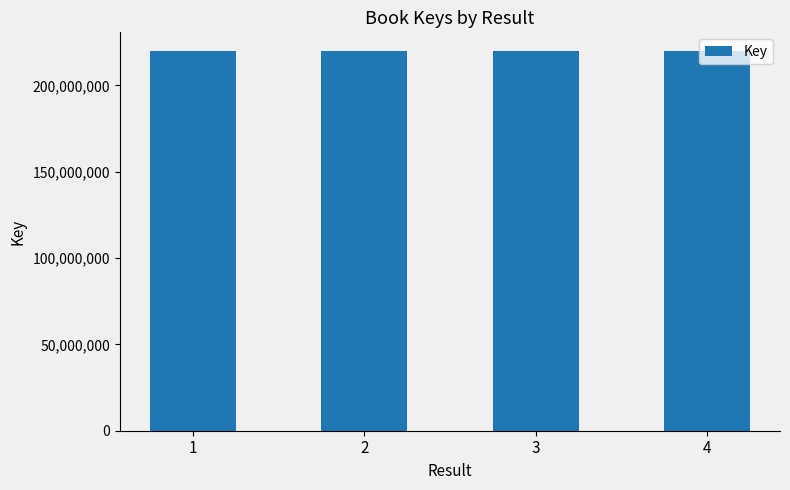

What is the change in value from 1 to 2?

+84